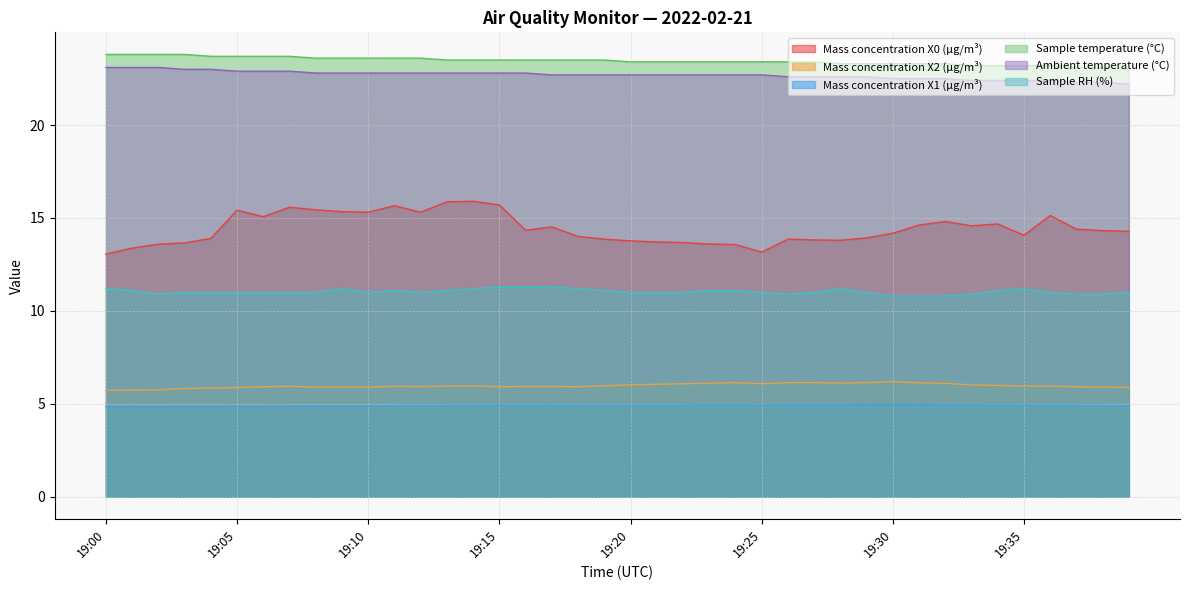

How many distinct data groups are displayed?

6